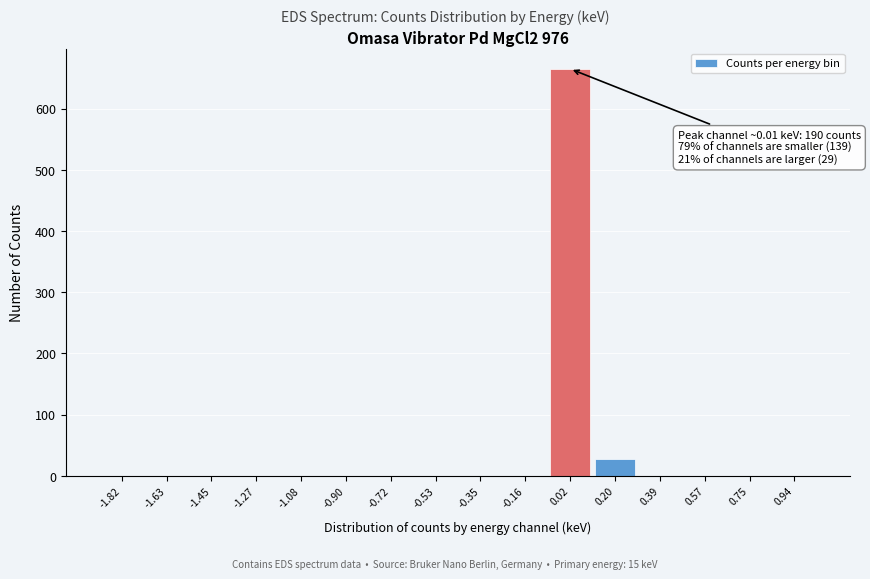

Reading left to right, list all the values displayed in this chart.

-1.82=0	-1.63=0	-1.45=0	-1.27=0	-1.08=0	-0.90=0	-0.72=0	-0.53=0	-0.35=0	-0.16=0	0.02=665	0.20=27	0.39=0	0.57=0	0.75=0	0.94=0